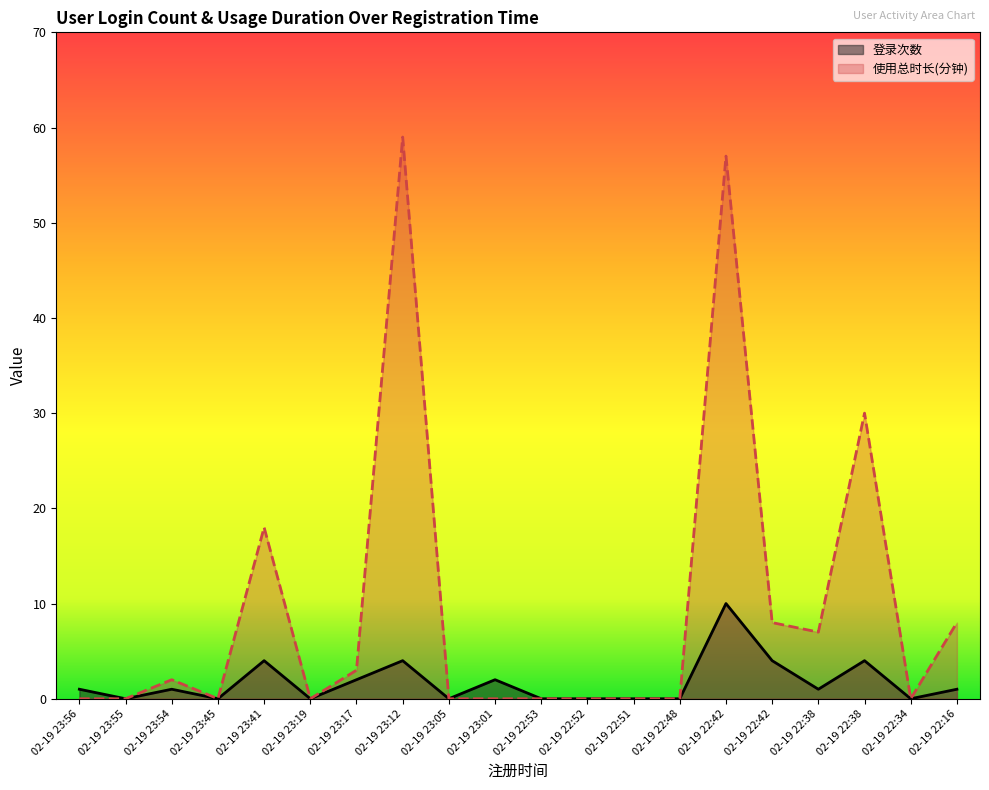

List the series in order of their overall mean, lowest first.

登录次数, 使用总时长(分钟)